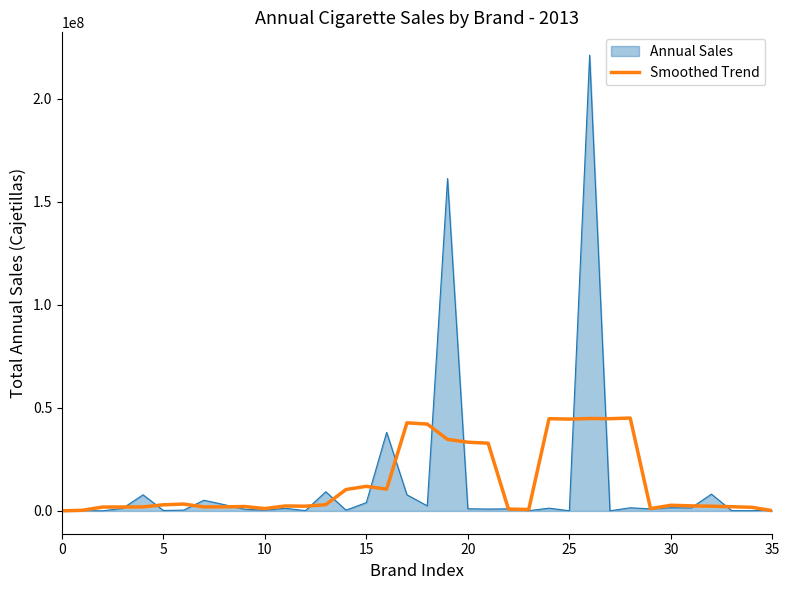

List the series in order of their peak value, highest first.

Annual Sales, Smoothed Trend